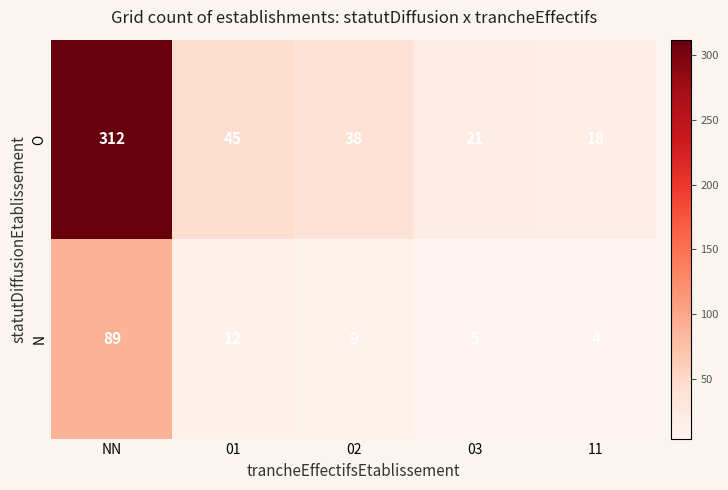

At which label does N first exceed 9?

NN